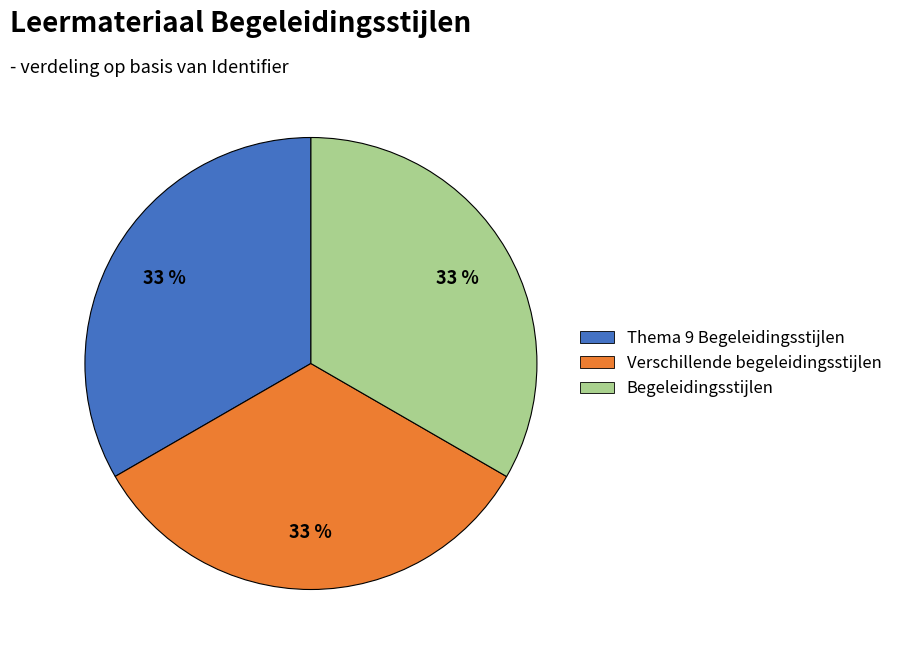

How many slices are in this pie chart?

3